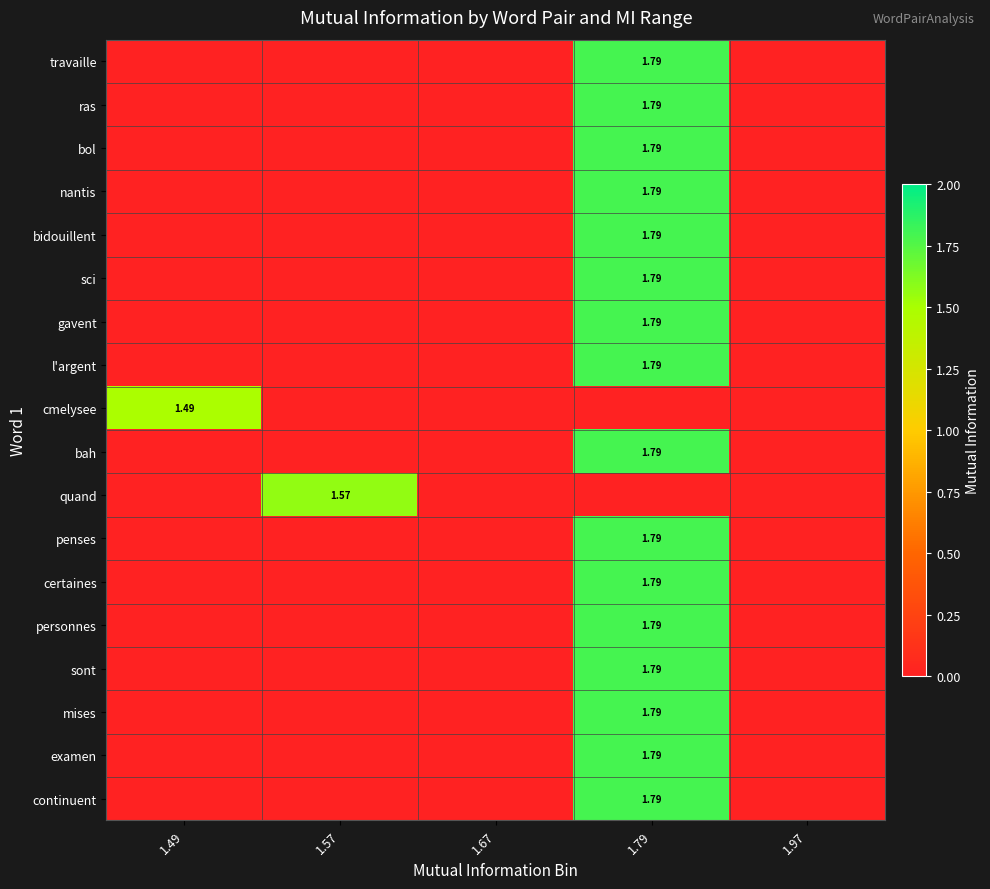

What is the sum of all sont values?

1.8